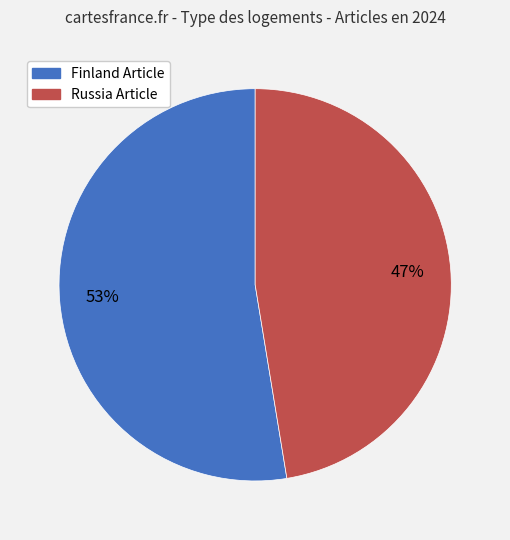

To the nearest percent, what is the average slice percentage?

50%